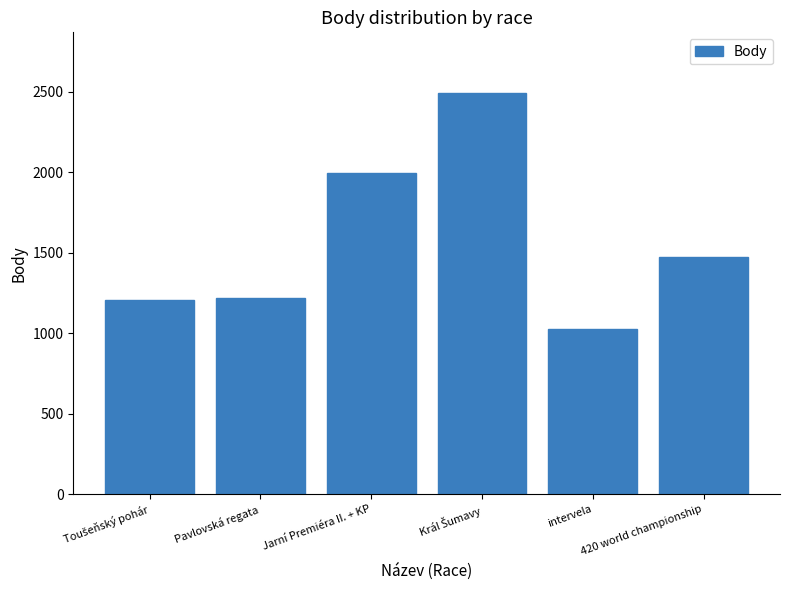

Reading left to right, what are all the values shown in this chart?

1206	1220	1996	2496	1029	1475